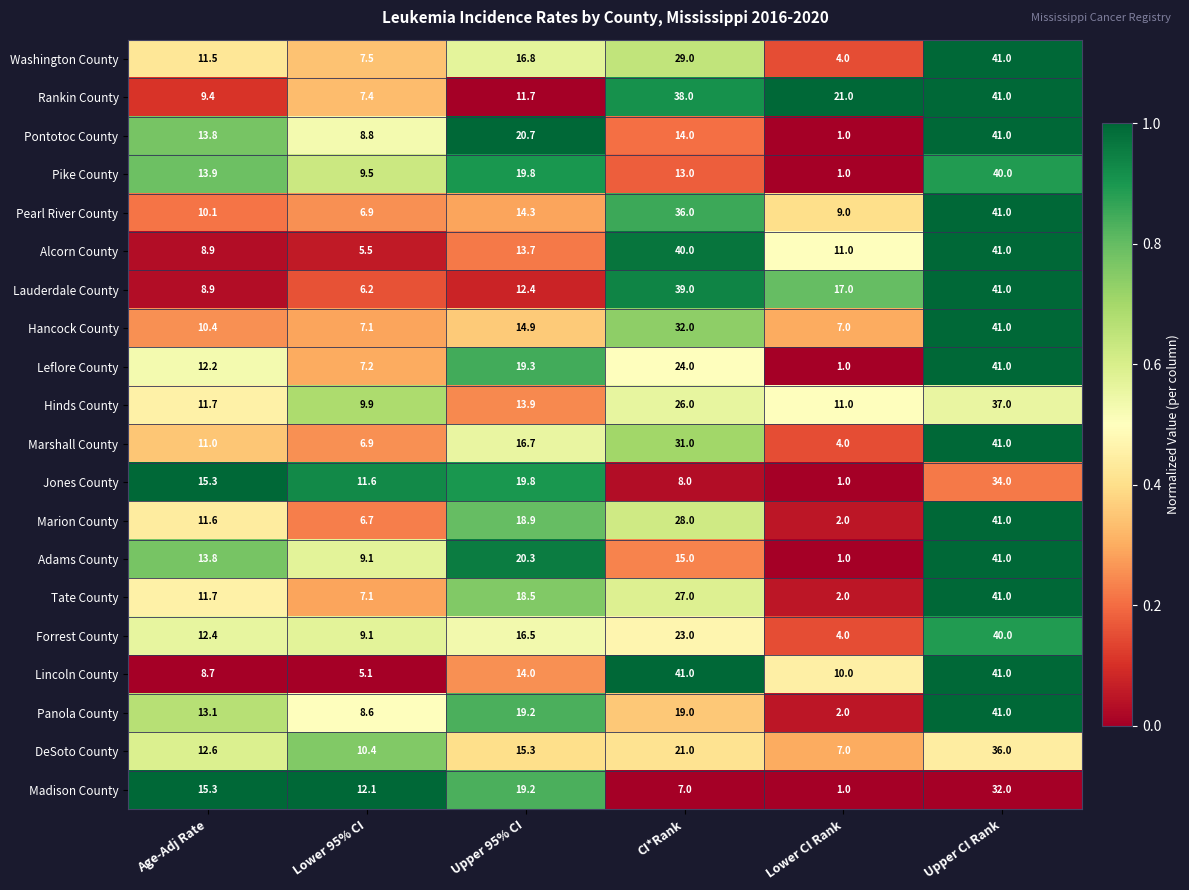

Rank the categories by Pearl River County value from lowest to highest.

Lower 95% CI, Lower CI Rank, Age-Adj Rate, Upper 95% CI, CI*Rank, Upper CI Rank